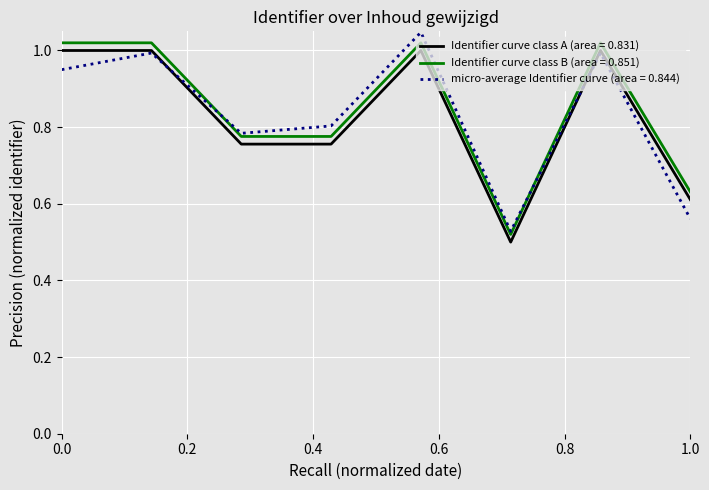

Is this an area chart (filled region under the line)?

No